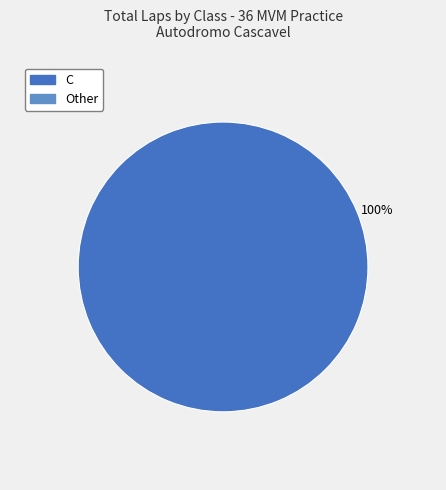

Is there a majority slice in this chart?

Yes